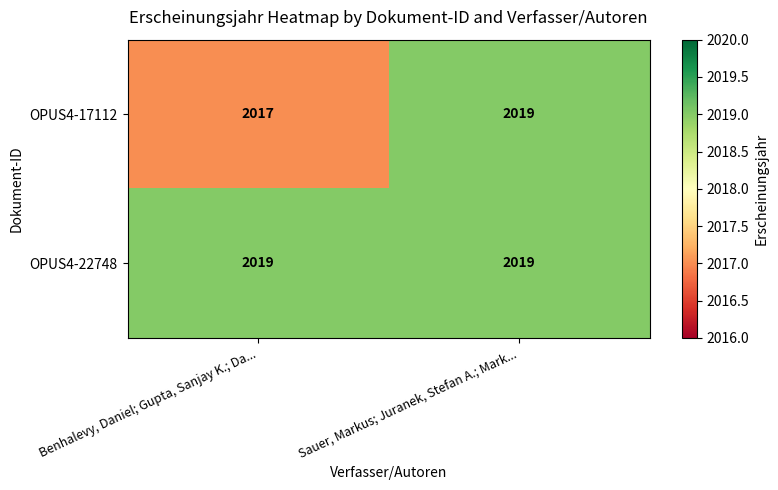

The value of OPUS4-22748 at Benhalevy, Daniel; Gupta, Sanjay K.; Da... is 2019. True or false?

True